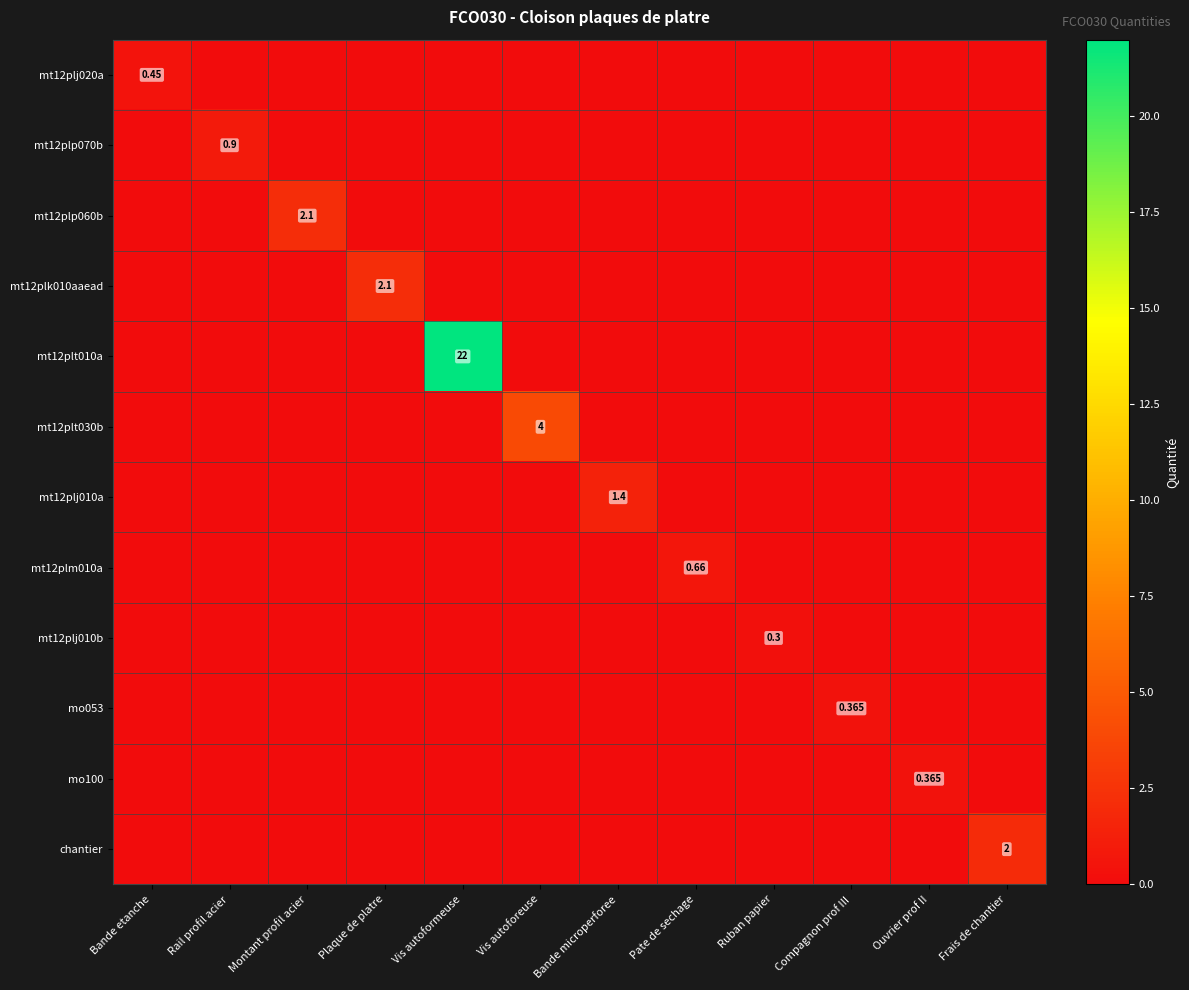

Is it true that mt12plk010aaead equals 0.0 at Bande etanche?

True